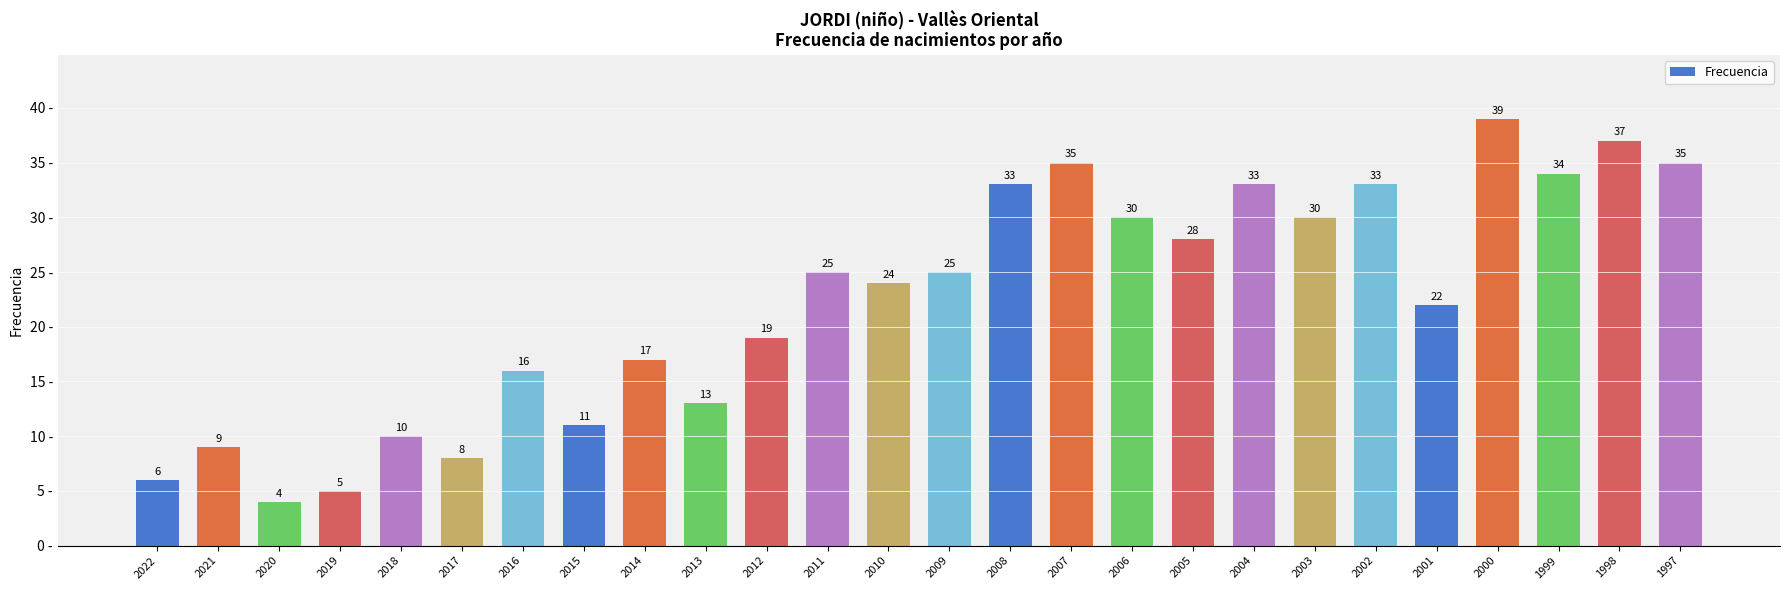

What is the difference between the maximum and minimum values?

35